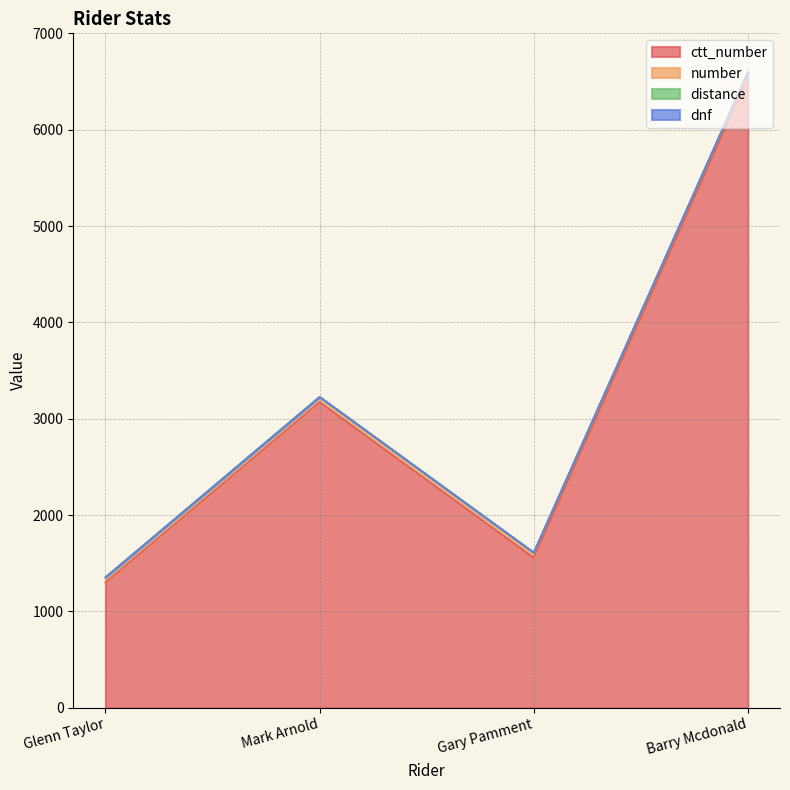

True or false: number and dnf intersect in this chart.

False